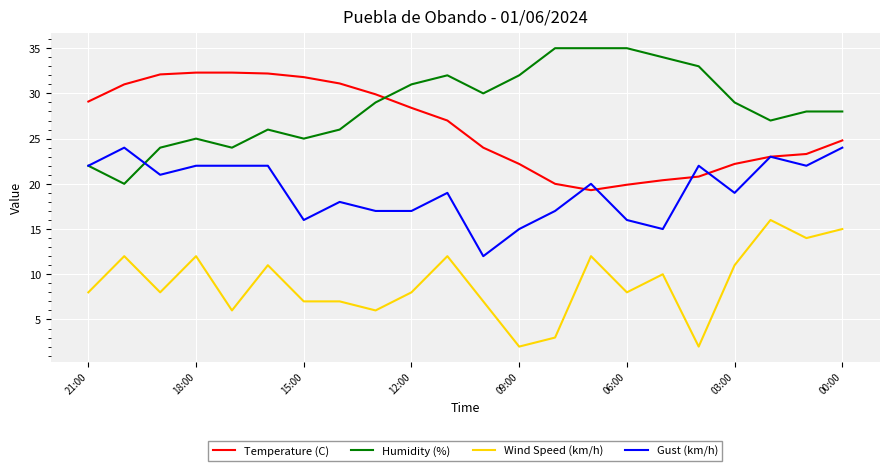

What is the highest value of the Gust (km/h) series?

24.0